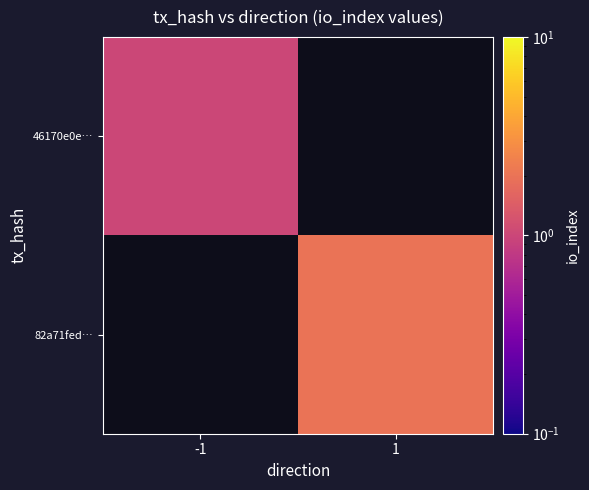

How many categories are shown in the chart?

2